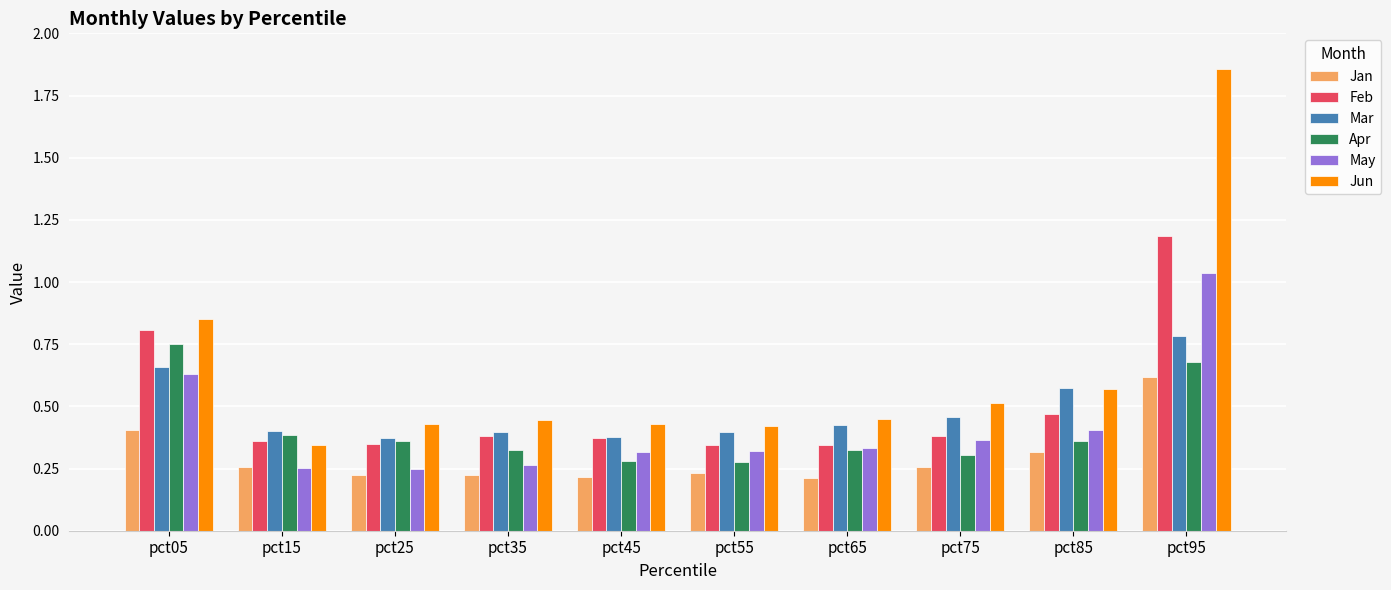

The Jan series shows 0.3 at pct85. True or false?

True